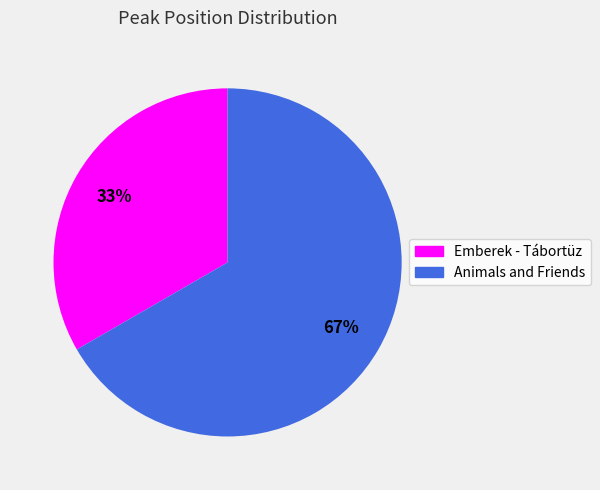

How many slices are in this pie chart?

2